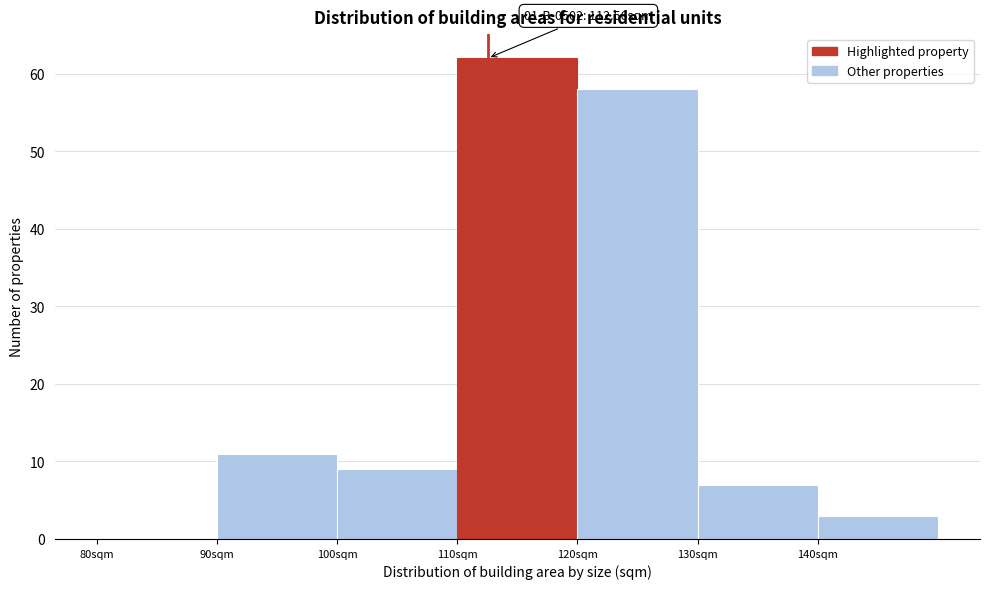

Over which range of the x-axis is the bar tallest?

110 to 120